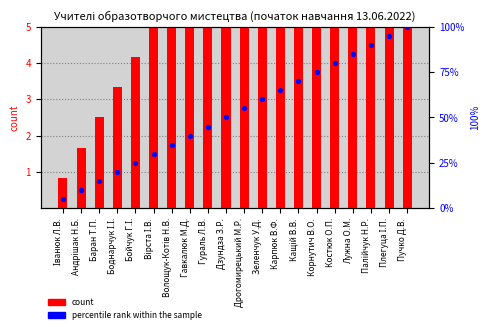

Is the value of count at Пучко Д.В. greater than the value of percentile rank within the sample at Баран Т.П.?

No